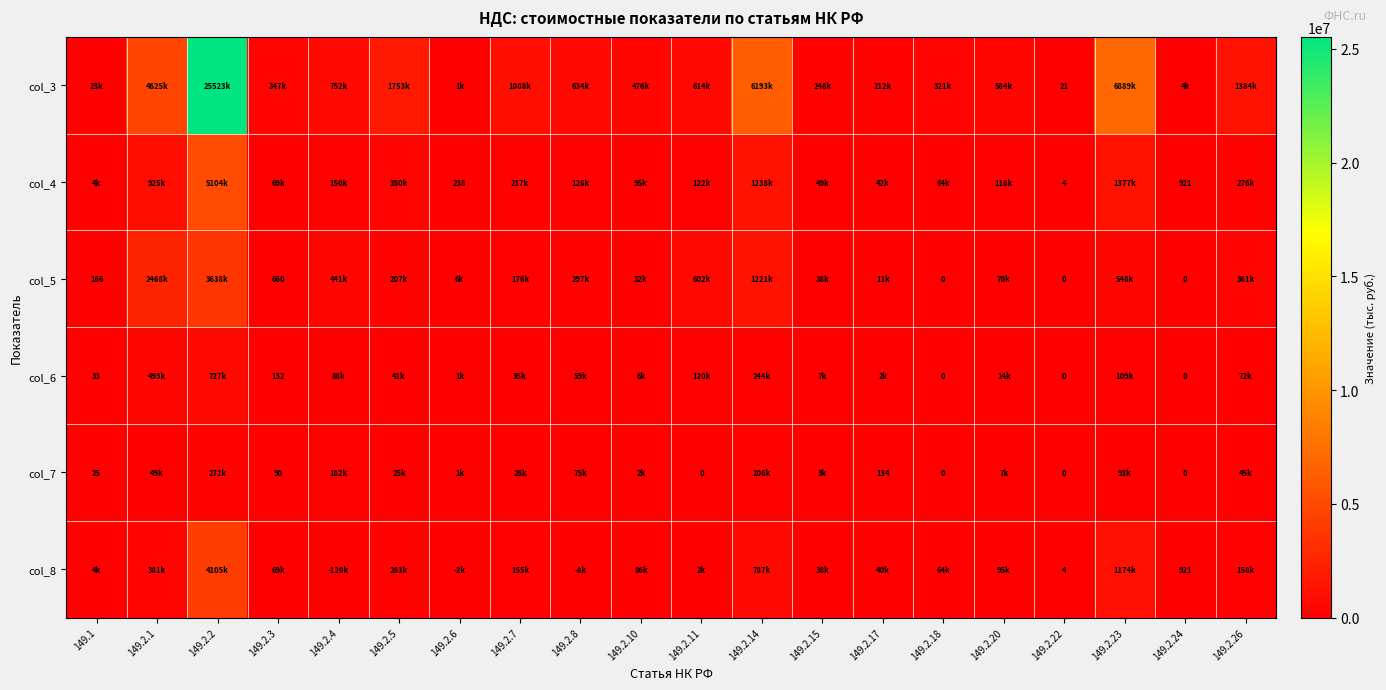

Is the value of col_6 at 149.2.3 greater than the value of col_8 at 149.2.24?

No